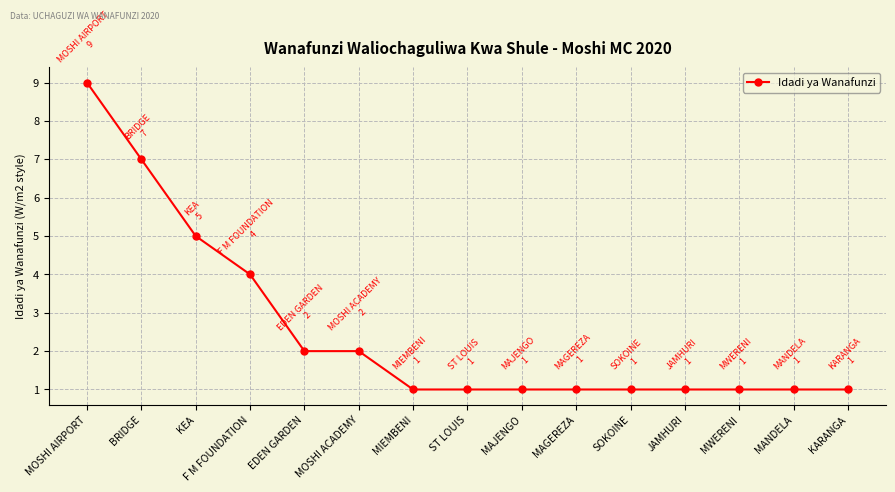

What is the label of the 14th point from the right?

BRIDGE